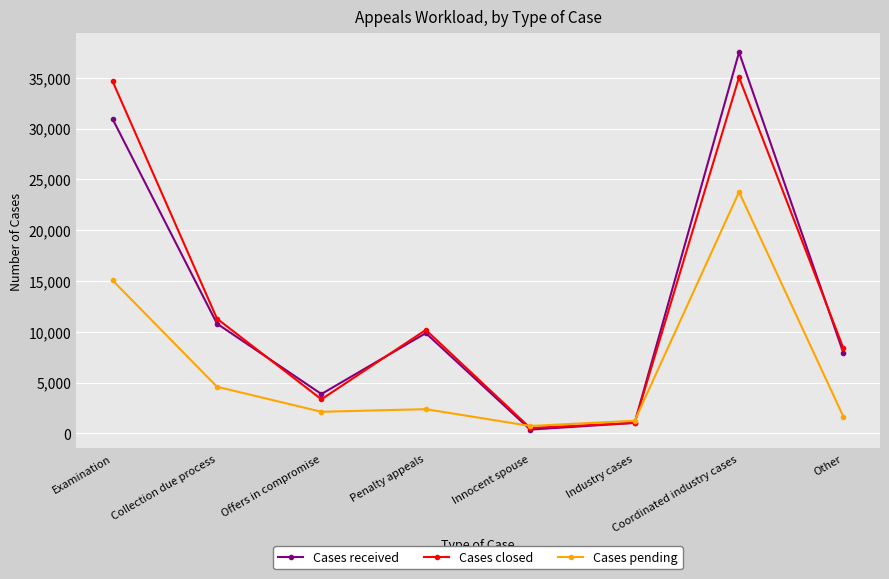

What are all the series names shown in the legend?

Cases received, Cases closed, Cases pending